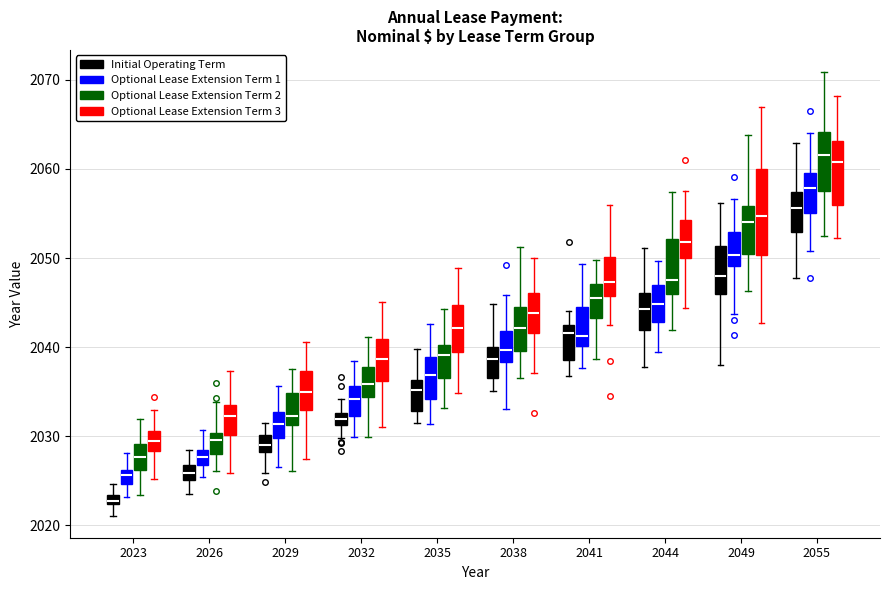

Where is the upper edge of the box for 2029 (Optional Lease Extension Term 2) on the y-axis? The values are not printed on the chart, so give them approximately, as read against the axis.

2035